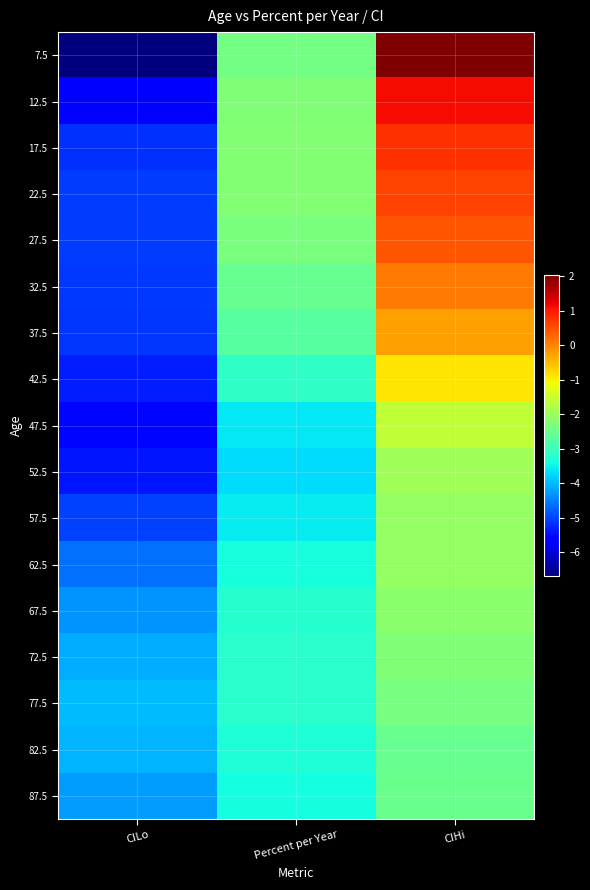

At which category is the sum across all series the highest?

CIHi